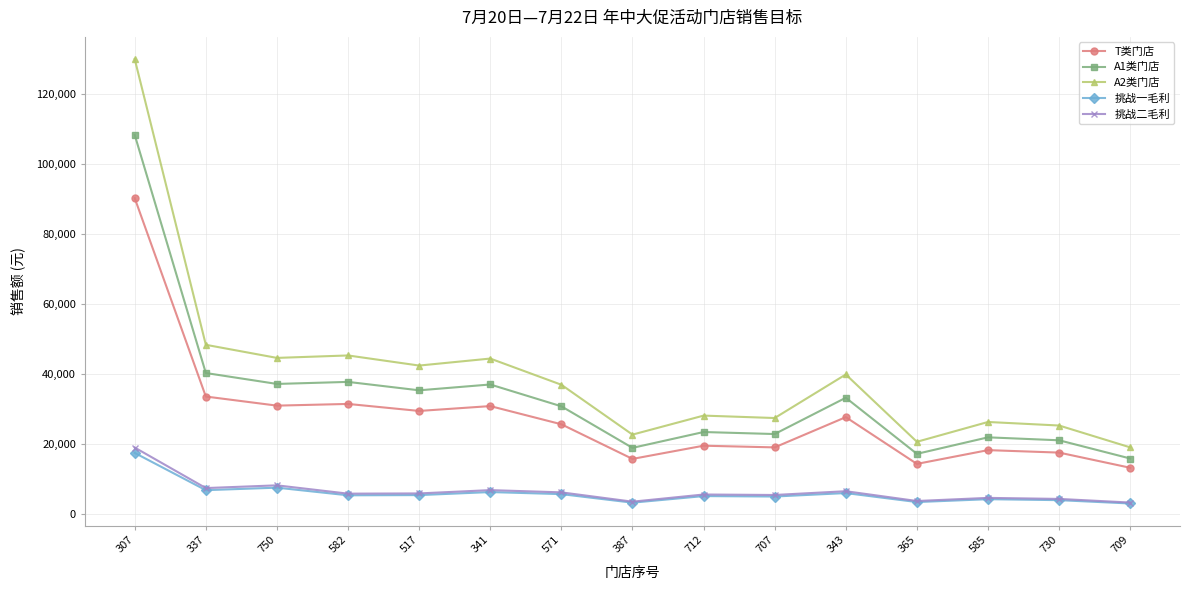

Which series has the widest spread of values?

A2类门店